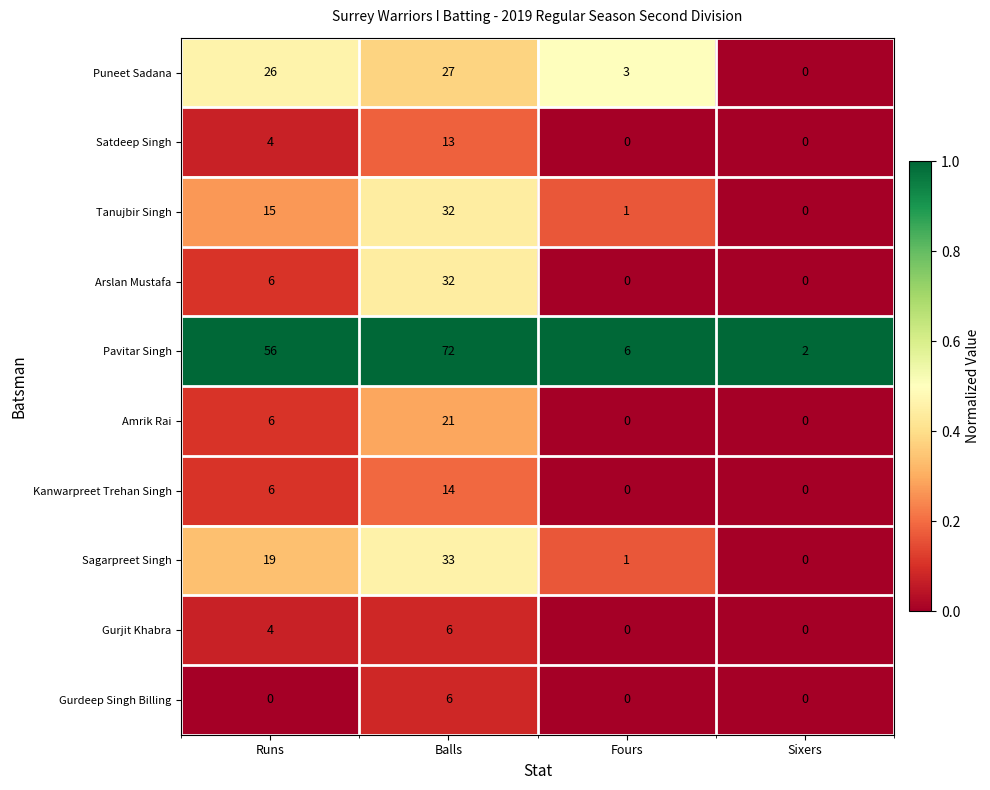

What is the spread (max minus min) of values at Balls?

66